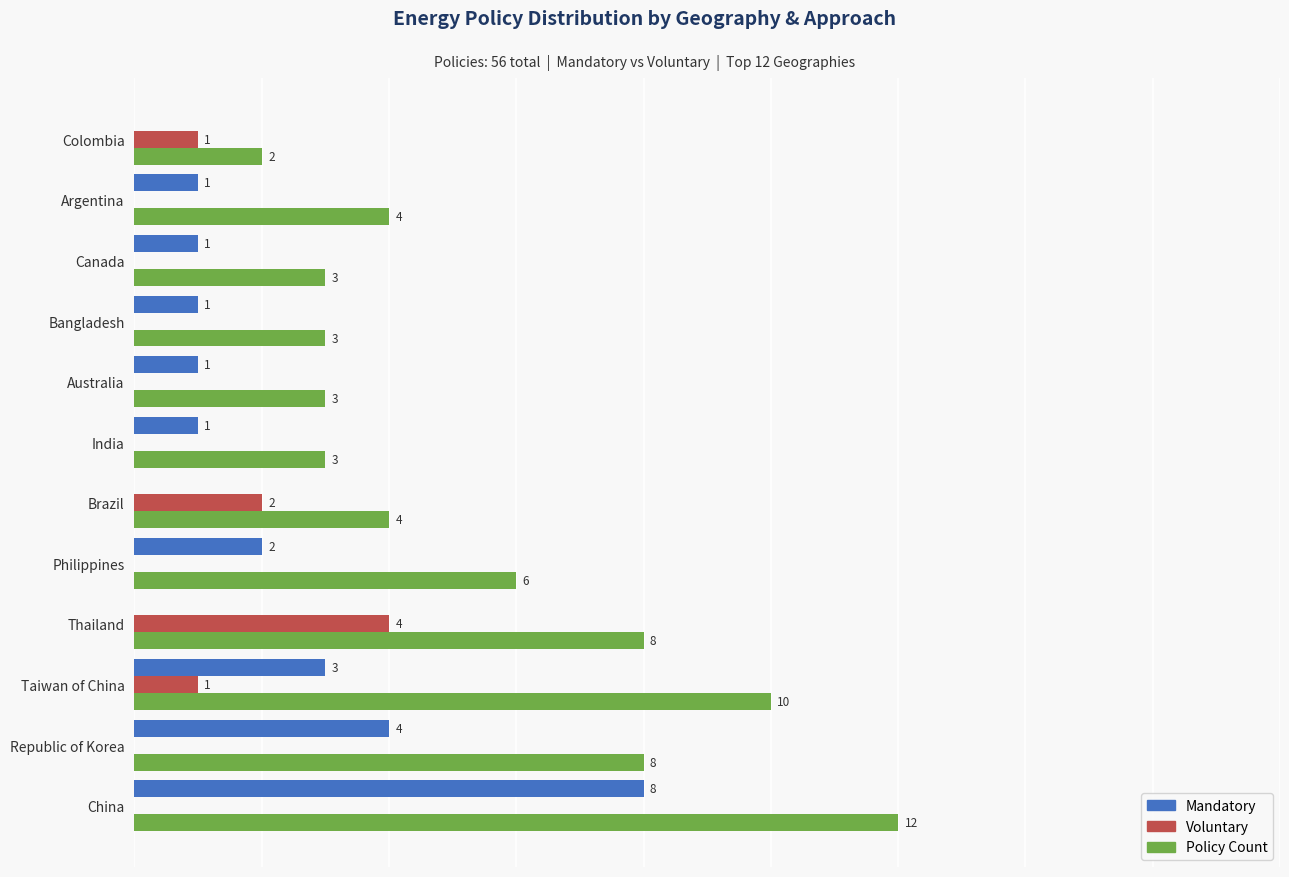

Is the value of Policy Count at Colombia greater than the value of Mandatory at Brazil?

Yes